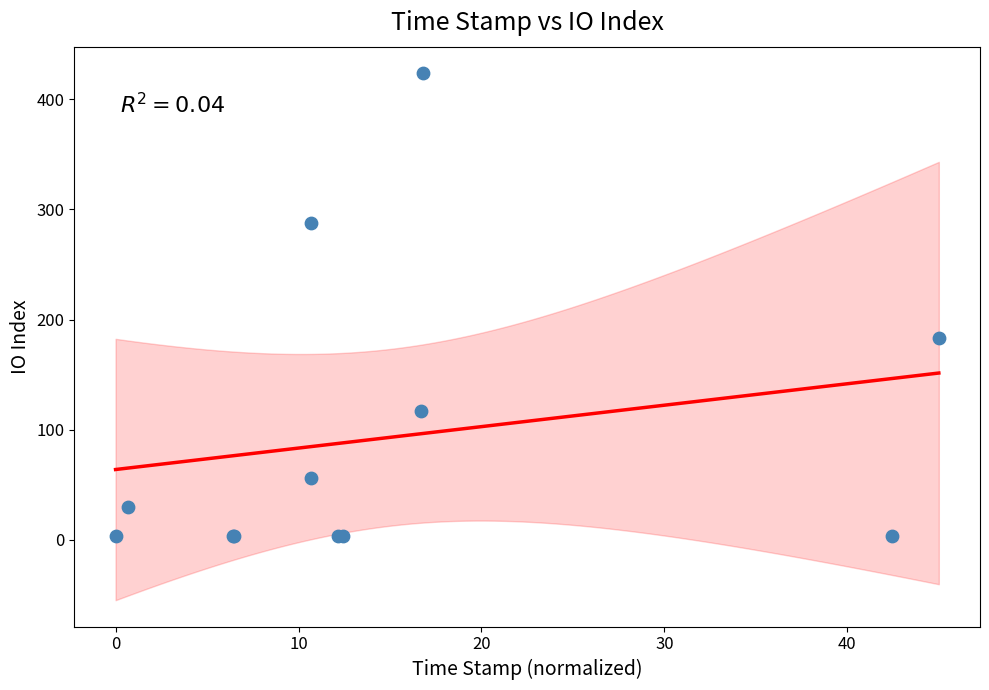

What Y value in the scatter plot is closest to 213?

183